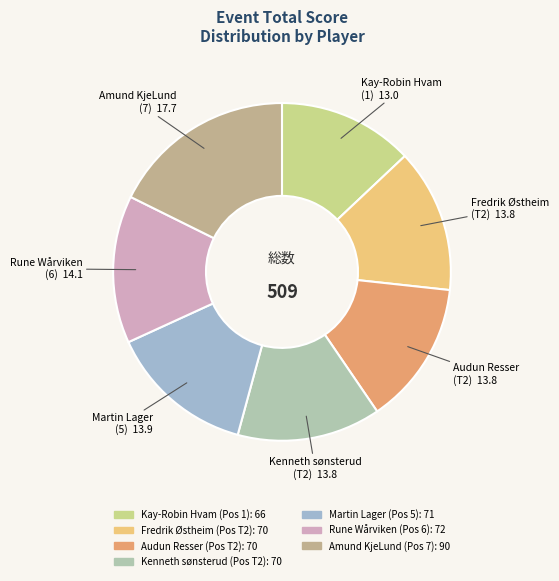

Is Fredrik Østheim the majority of the pie?

No